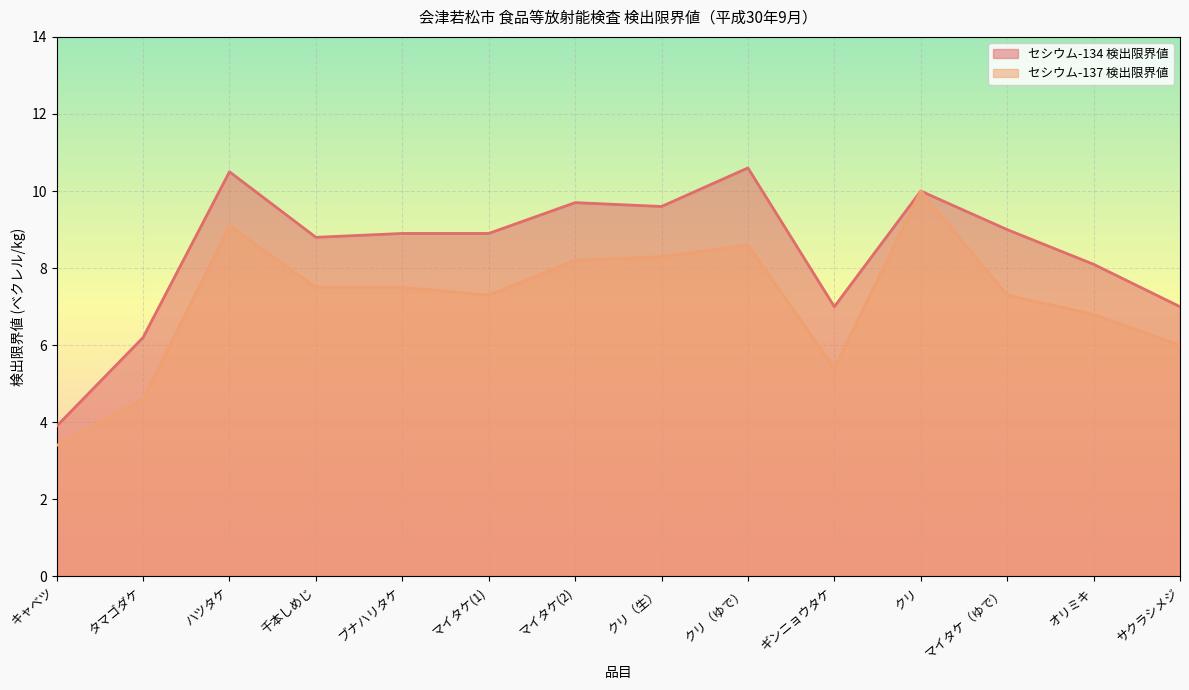

How many distinct data groups are displayed?

2